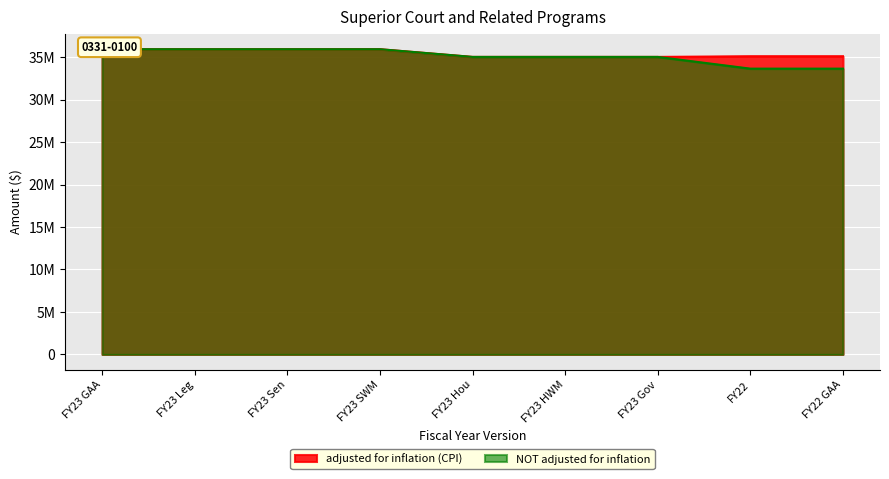

Which series has the largest total across all categories?

adjusted for inflation (CPI)